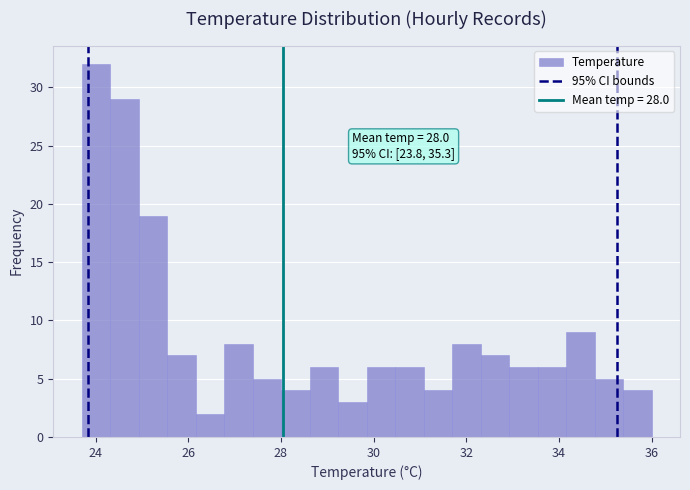

Around what value on the x-axis is the tallest bar? Give the approximate position of its centre, as read against the axis.

24.0